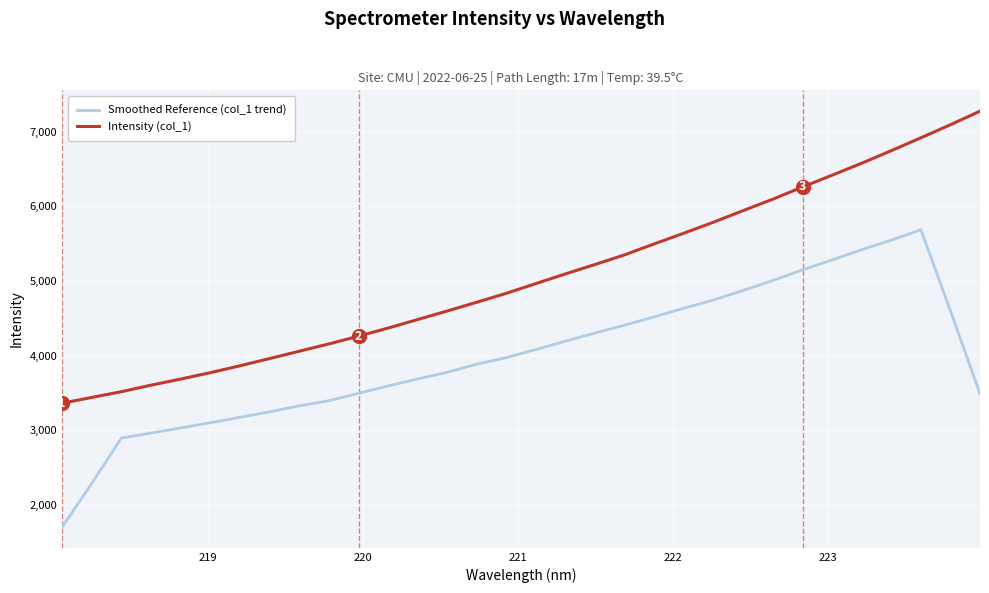

True or false: Smoothed Reference (col_1 trend) and Intensity (col_1) cross at least once.

False